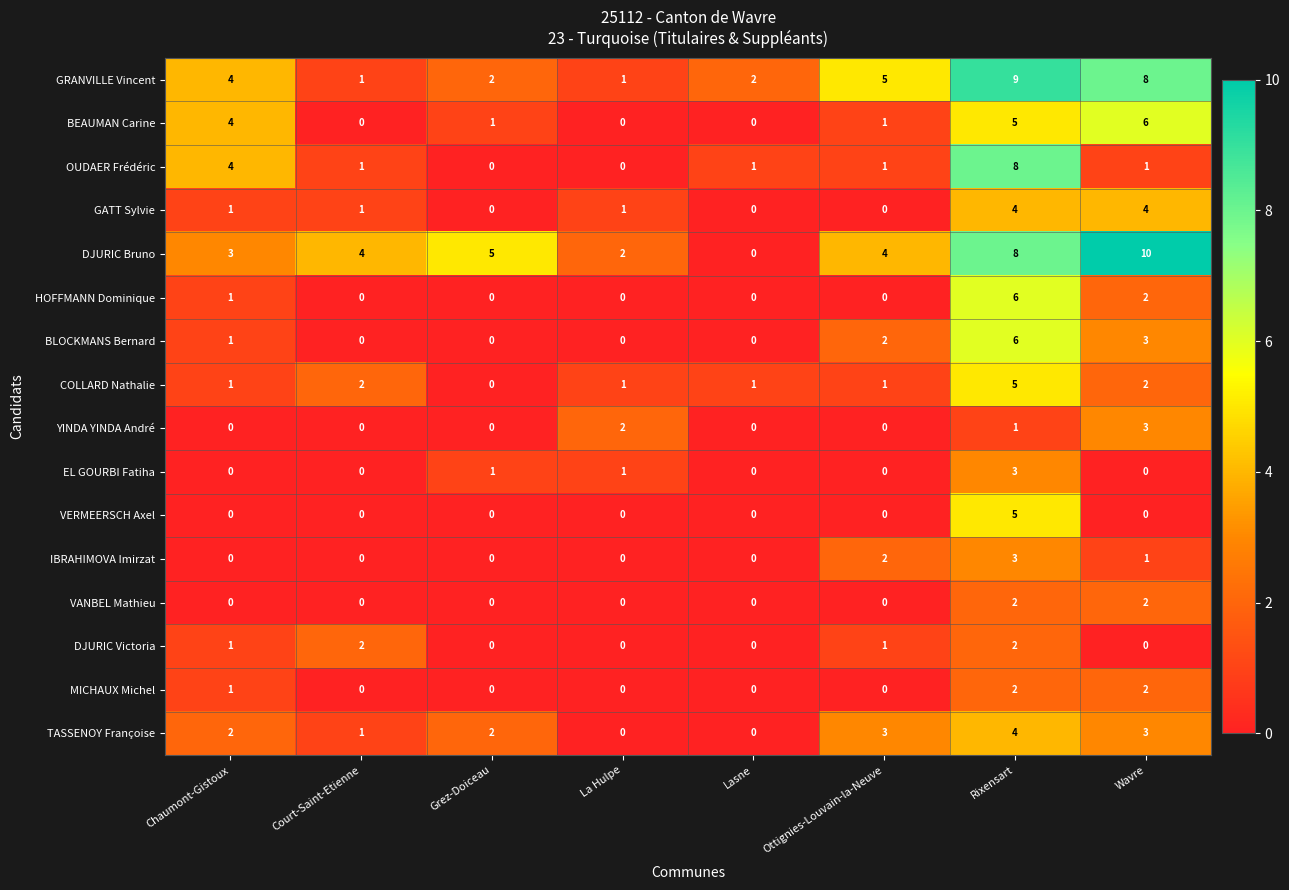

Where is HOFFMANN Dominique nearest to the value 3?

Wavre